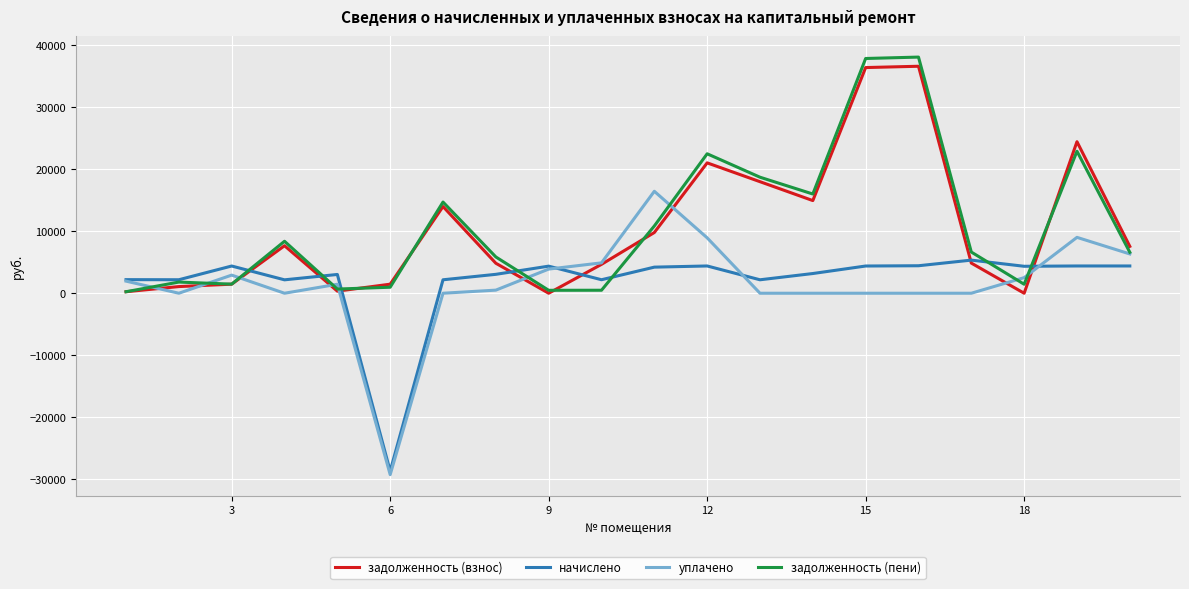

What is the sum of all начислено values?

38245.4